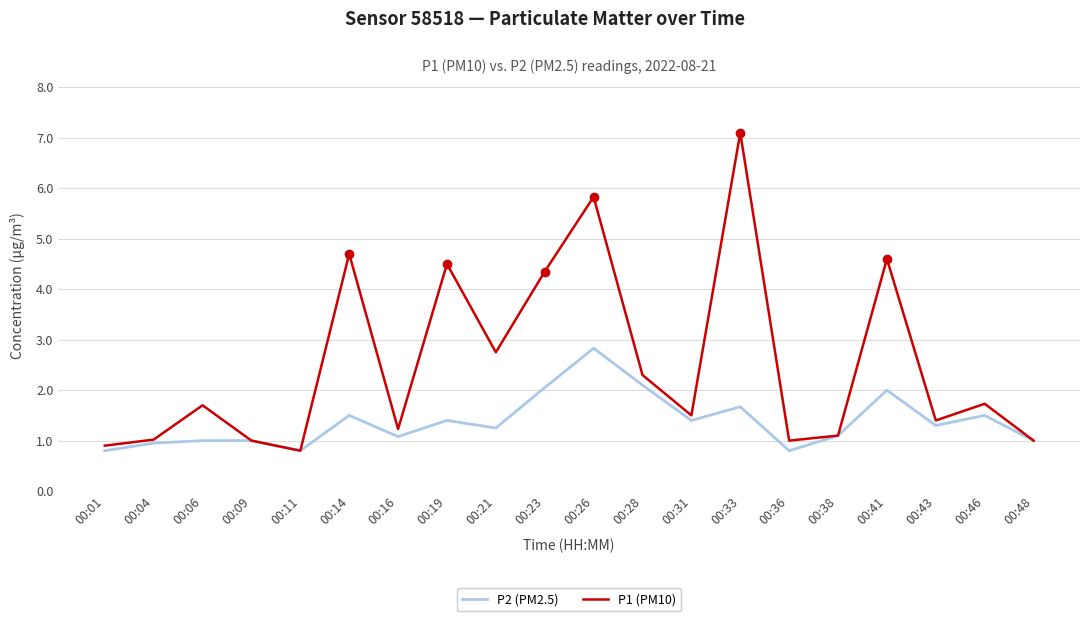

Is it true that P1 (PM10) equals 0.8 at 00:11?

True